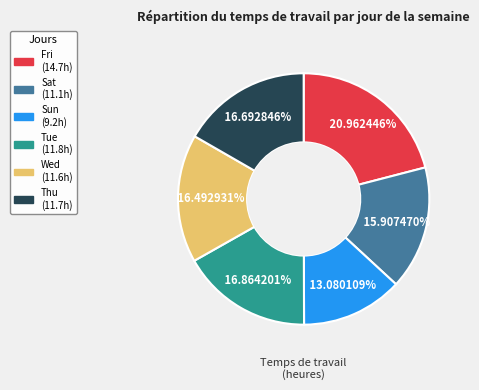

Is there a majority slice in this chart?

No